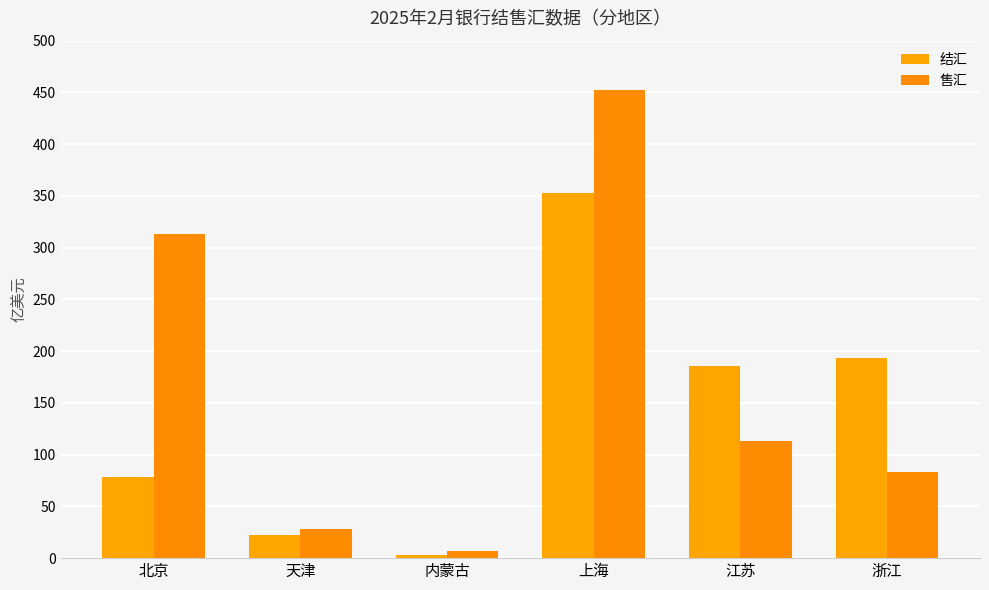

What is the approximate value of 结汇 at 天津?

22.4